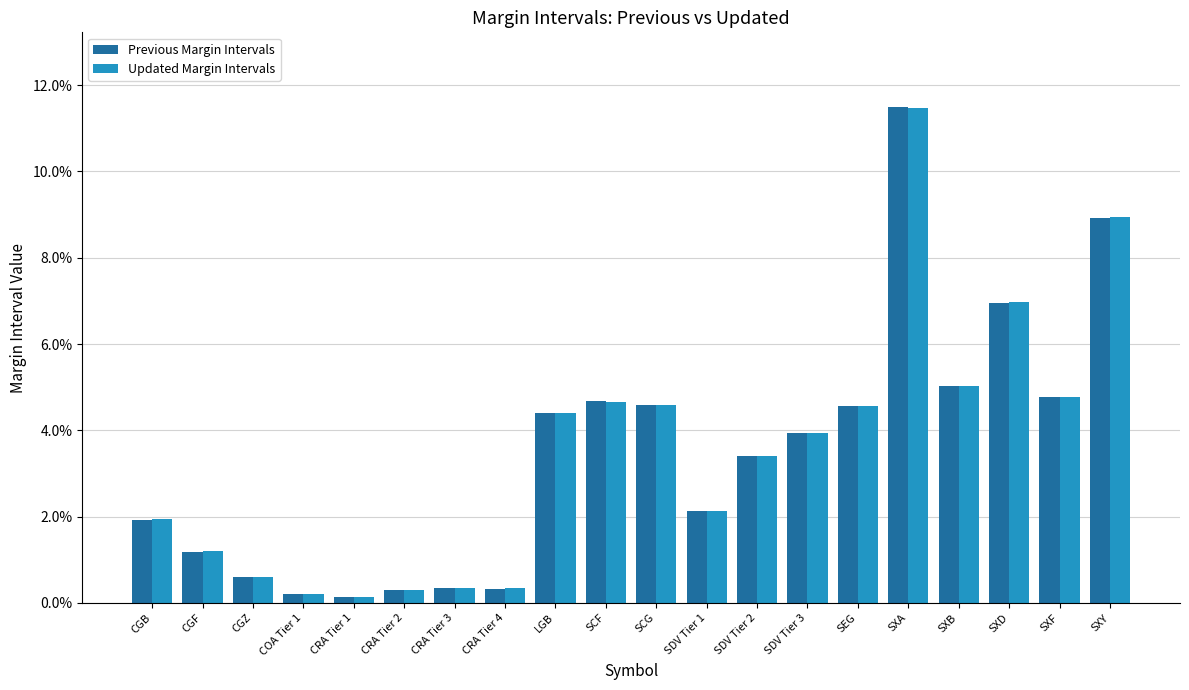

The value of Previous Margin Intervals at SDV Tier 3 is 0.0. True or false?

False